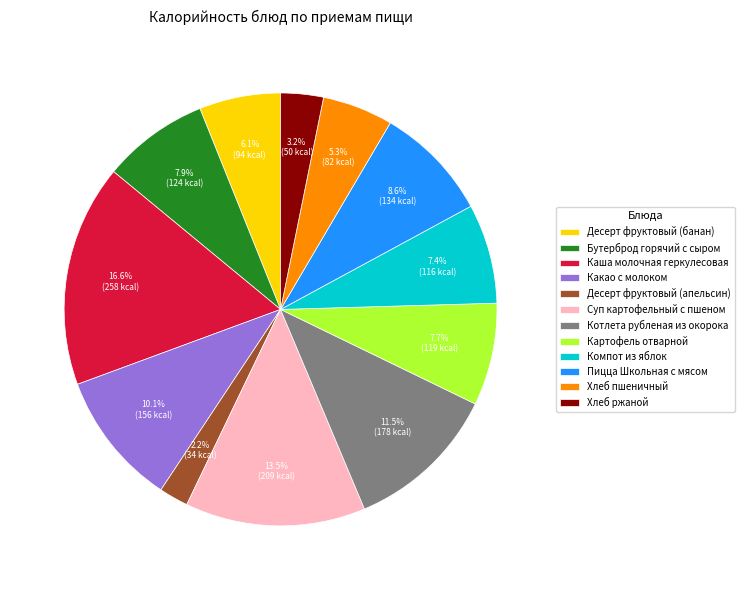

Does Картофель отварной account for over 50% of the chart?

No